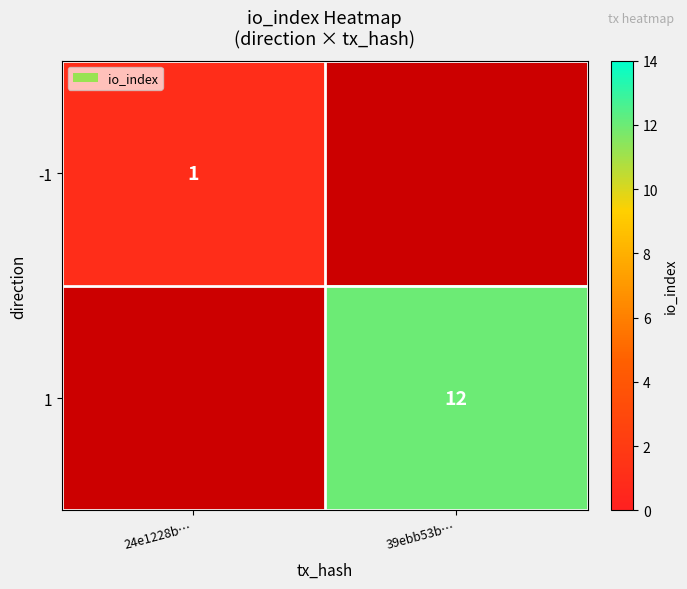

Is it true that 1 equals 12 at 39ebb53b…?

True